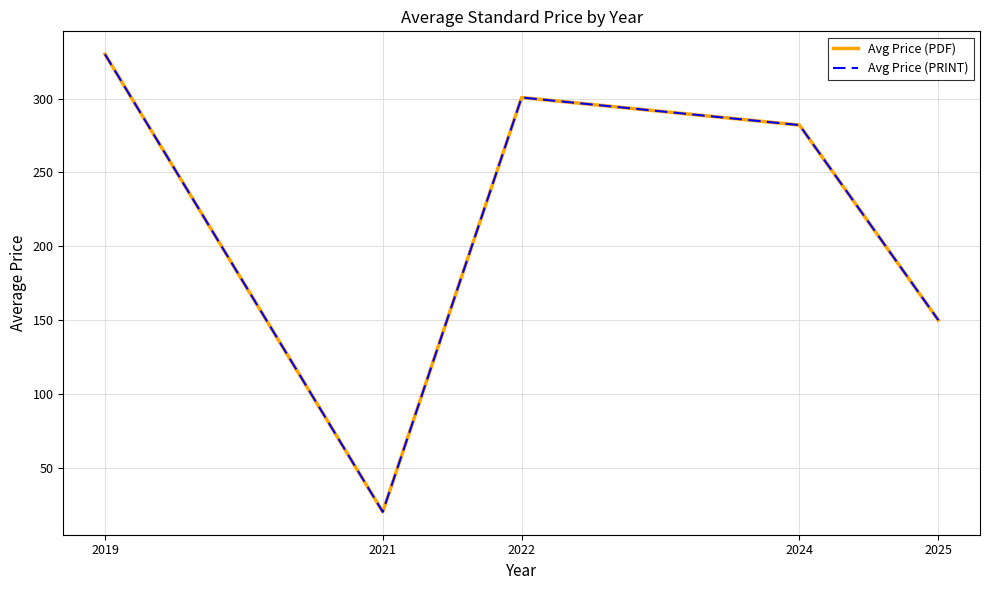

What is the value of the Avg Price (PDF) point at the 3rd from the left?

300.7